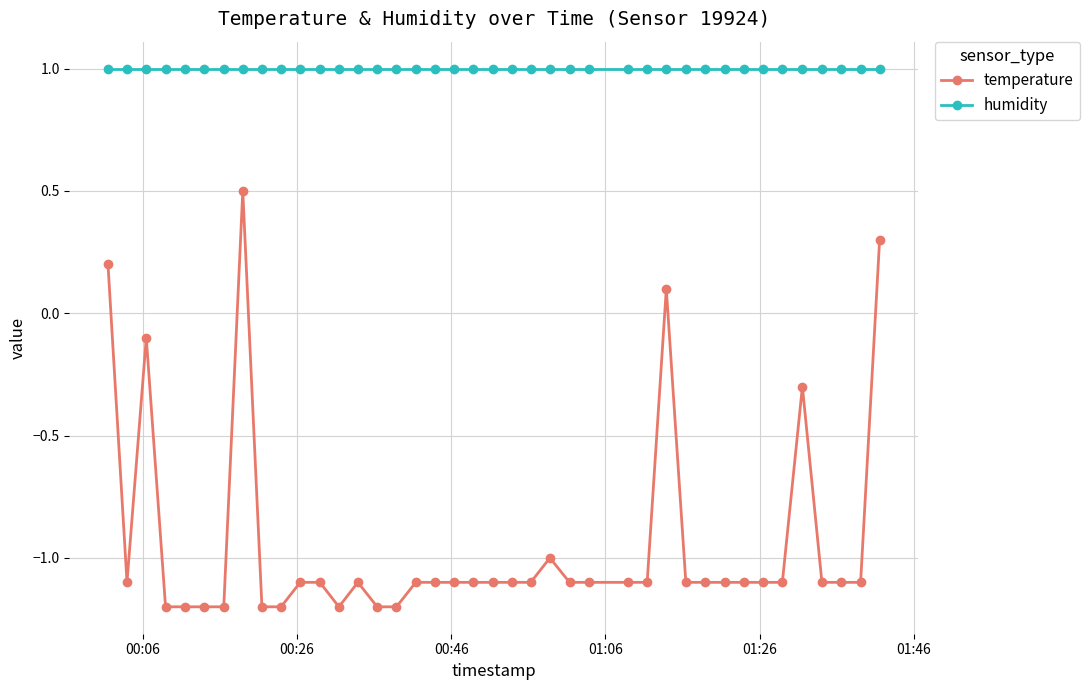

What is the difference between the maximum and minimum values in the temperature series?

1.7